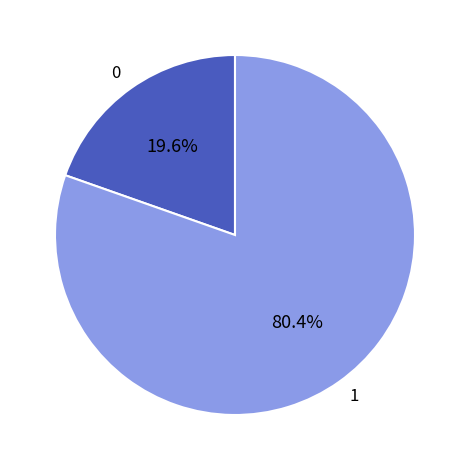

Is the sum of 1 and 0 greater than half?

Yes